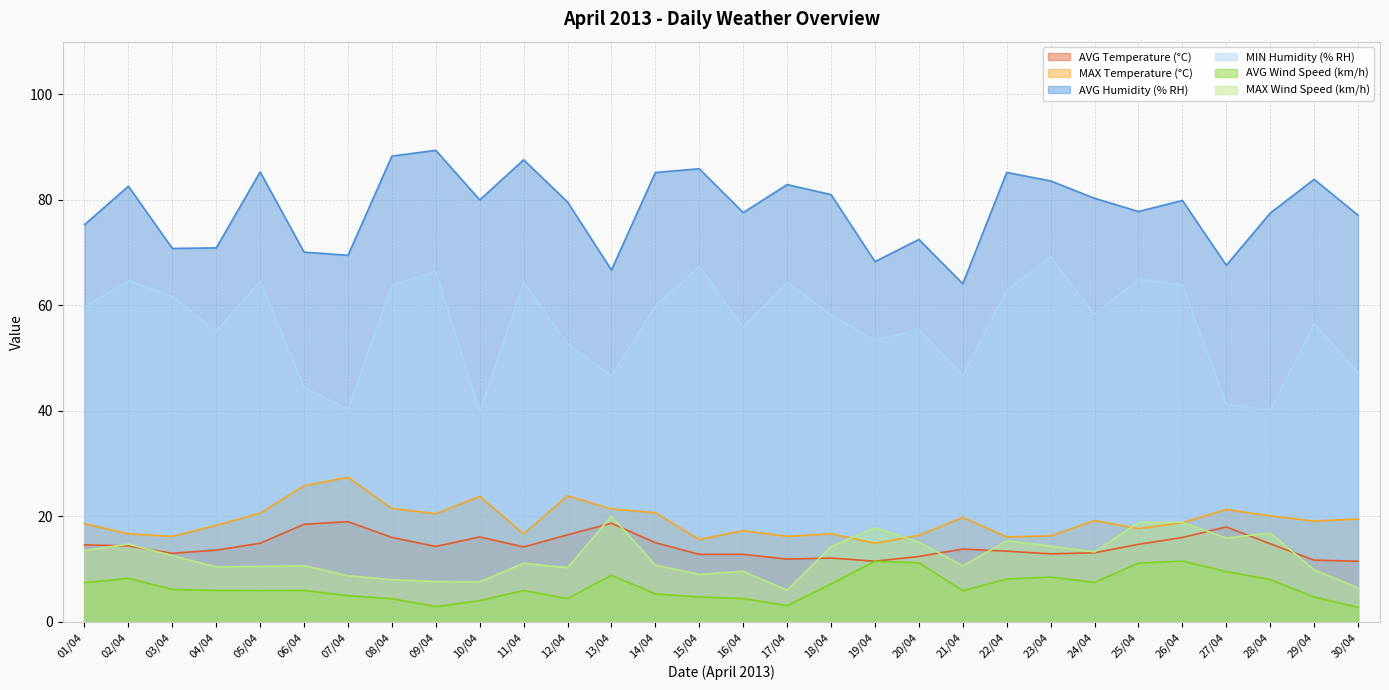

What is the label of the 14th point from the left?

14/04